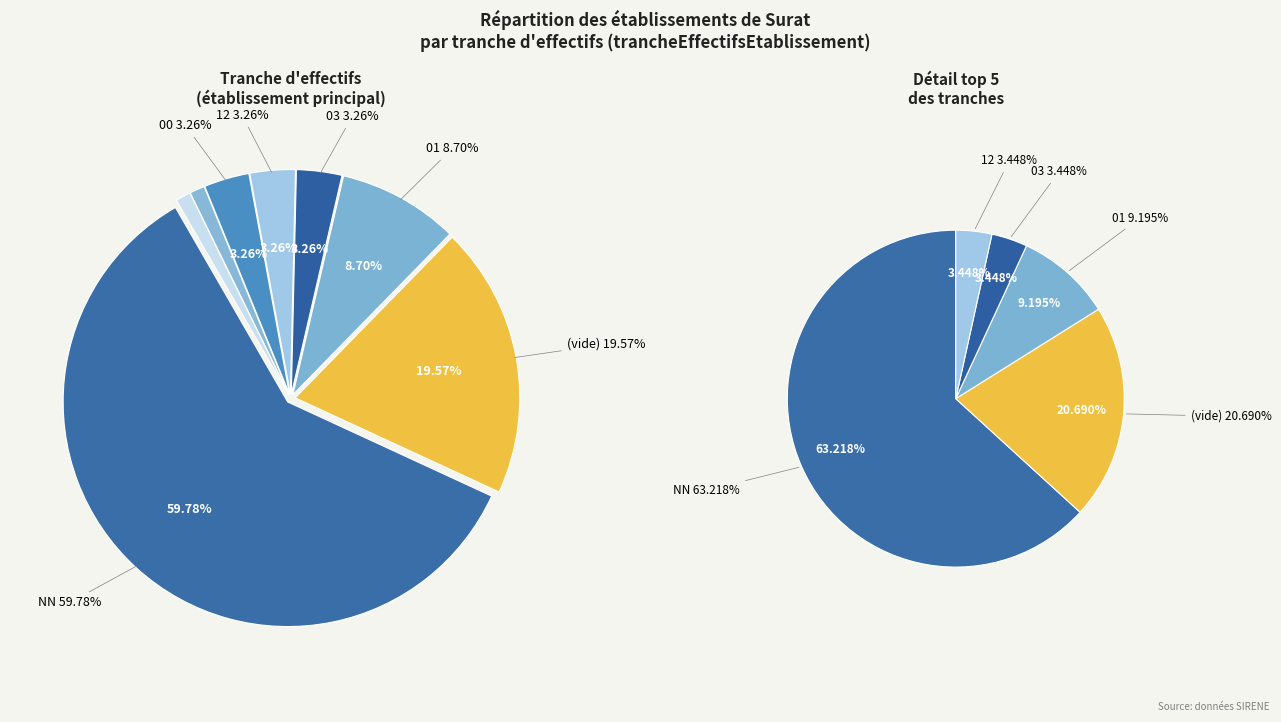

Does 11 account for over 50% of the chart?

No